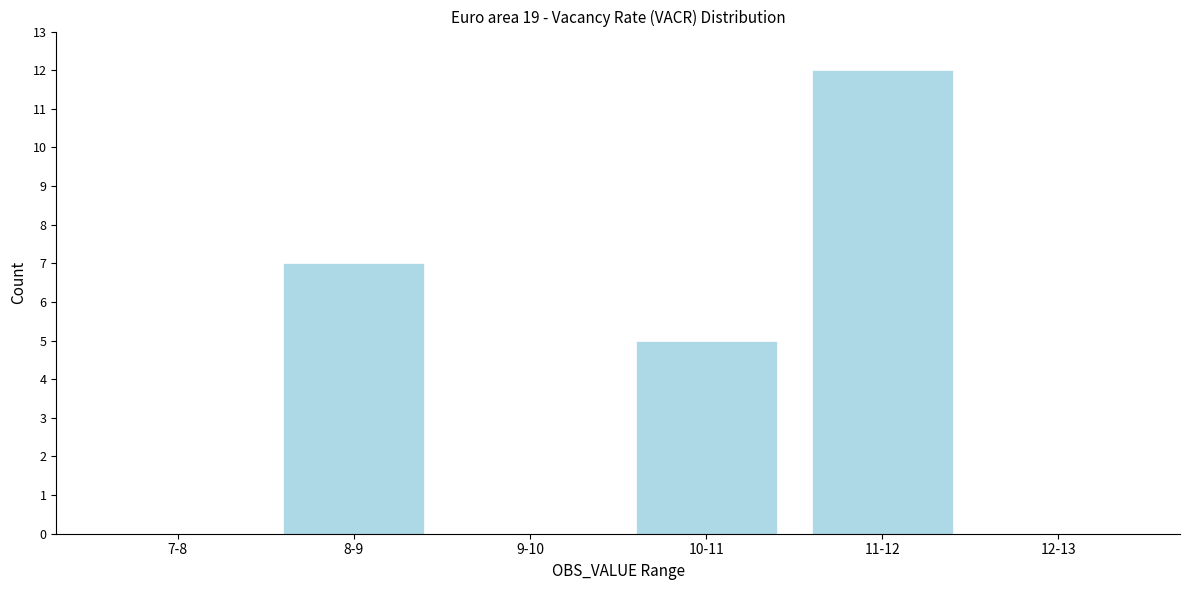

Reading right to left, extract all data points from this chart.

12-13=0	11-12=12	10-11=5	9-10=0	8-9=7	7-8=0